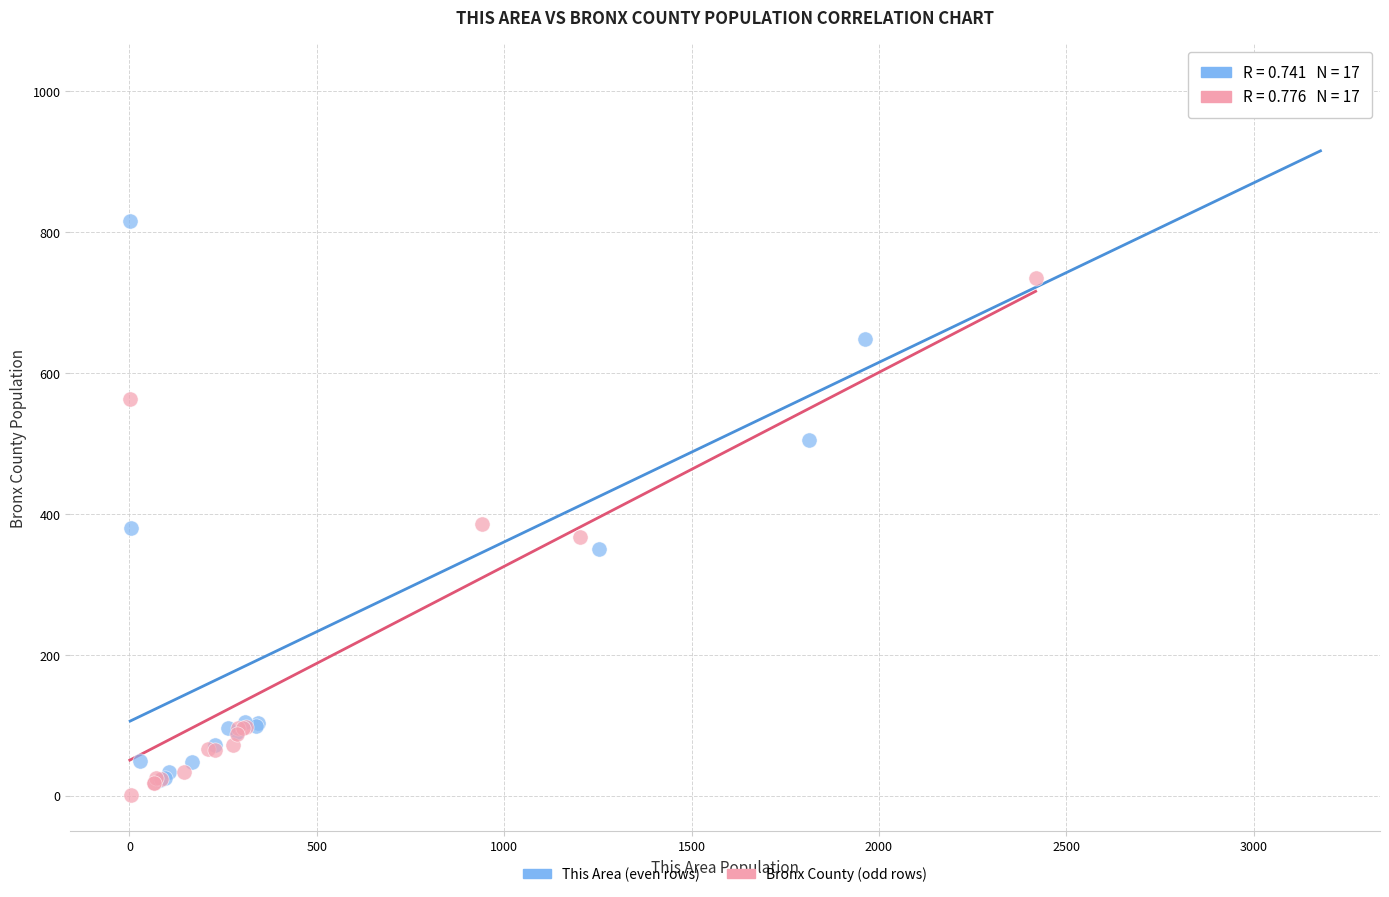

Which series has the widest spread of Y values?

This Area (even rows)